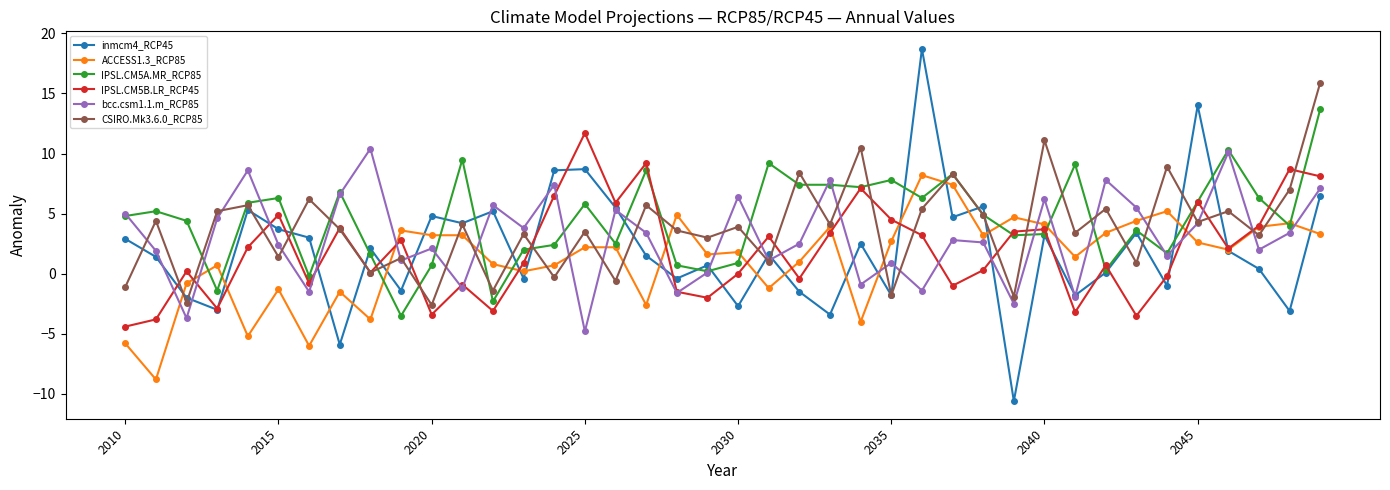

How many series are shown in this chart?

6